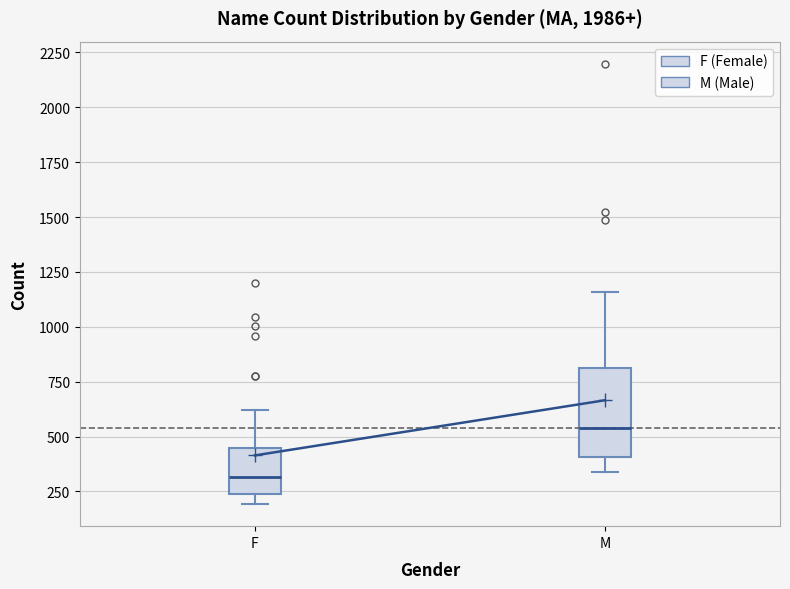

Which box is the tallest, from its lower edge to its upper edge?

M